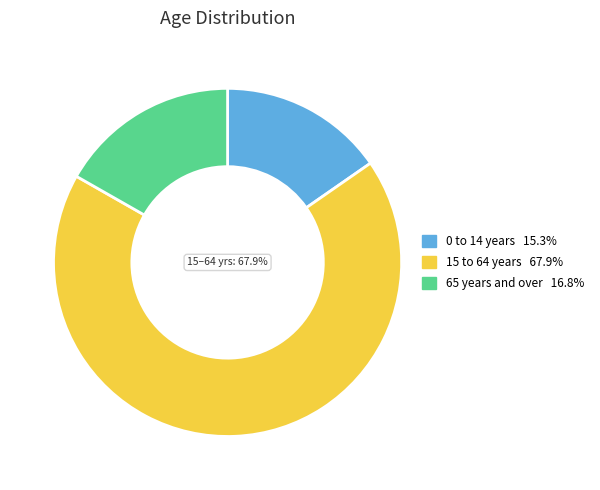

How many segments does this pie chart have?

3